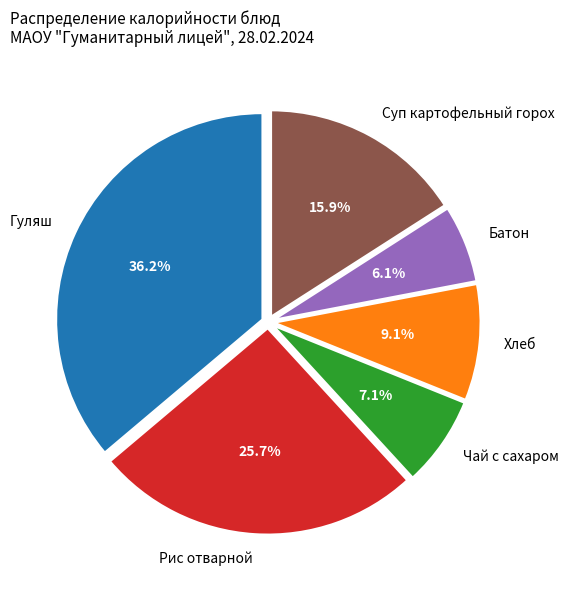

Which slice is the smallest?

Батон